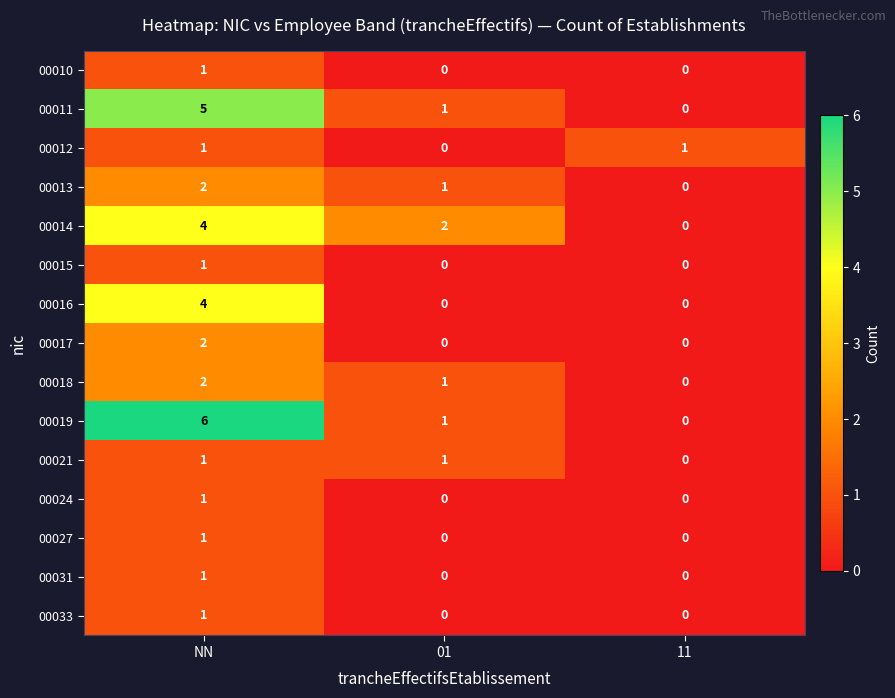

Rank the categories by 00011 value from lowest to highest.

11, 01, NN